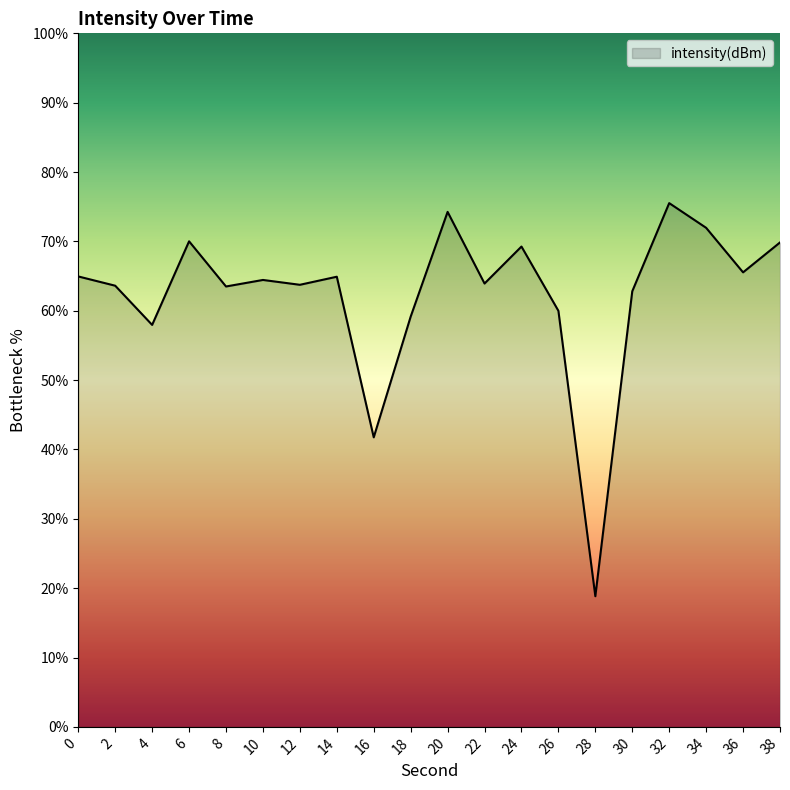

At which label is the value closest to 47?

16